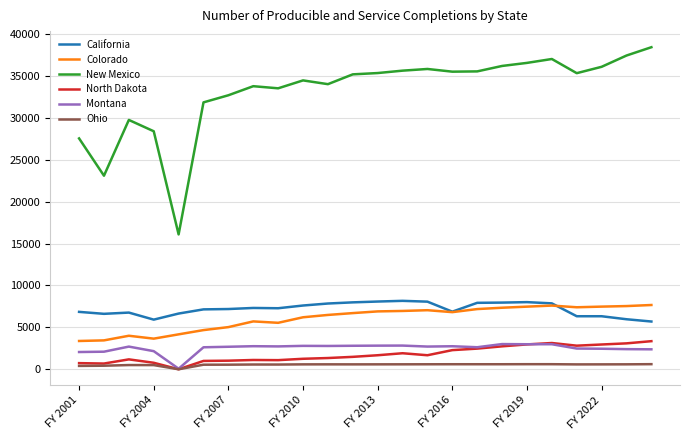

True or false: New Mexico and Colorado intersect in this chart.

False